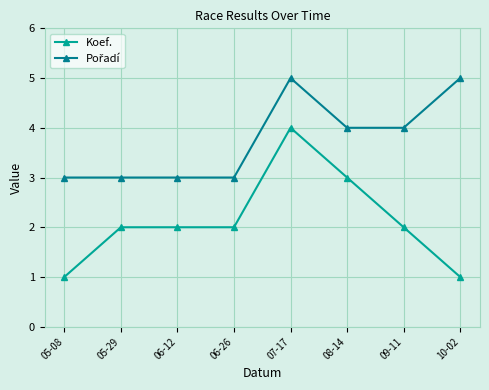

What is the total value across all series at 05-08?

4